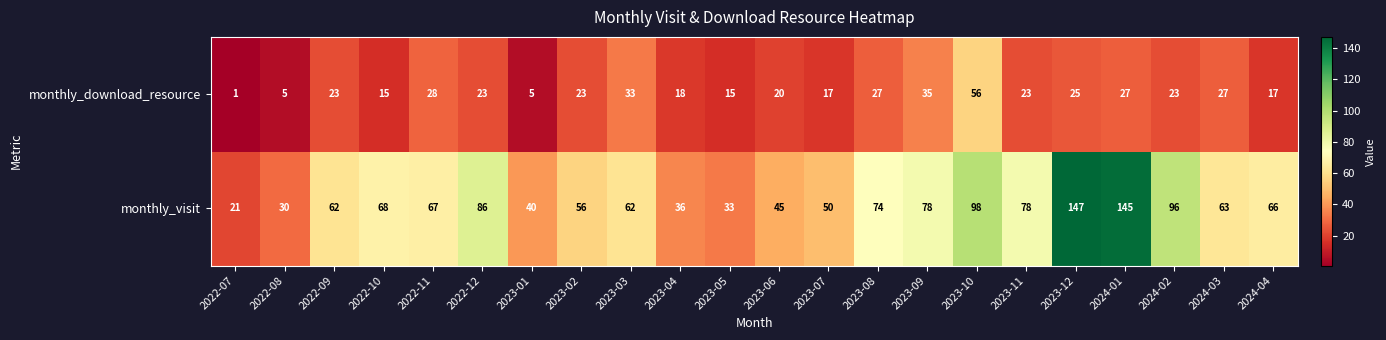

Which series changed the most between 2022-11 and 2023-11?

monthly_visit